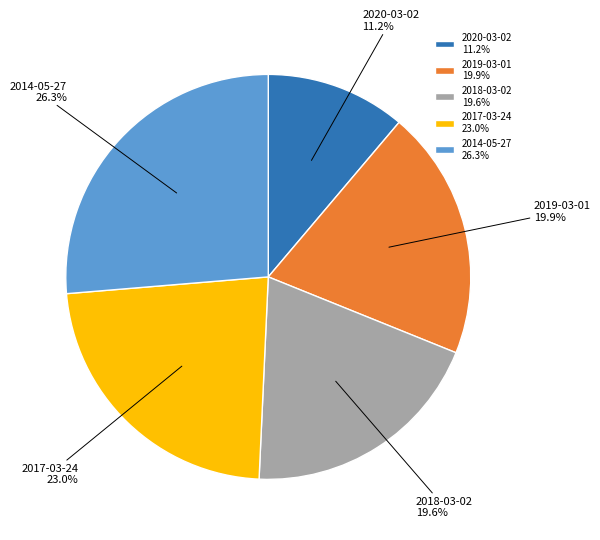

The 2014-05-27 slice represents 11% of the pie. True or false?

False